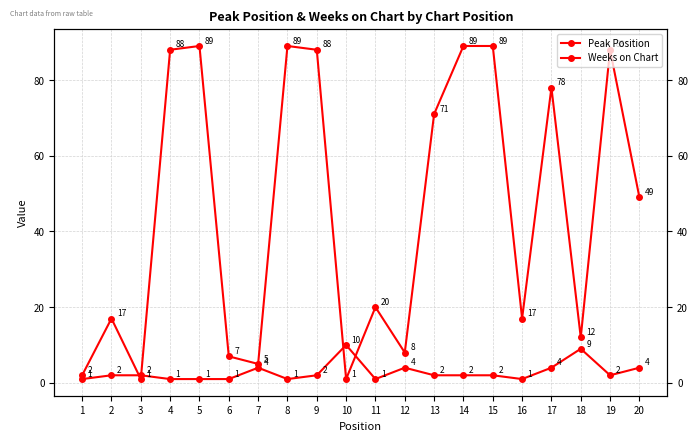

At which category is the sum across all series the highest?

14